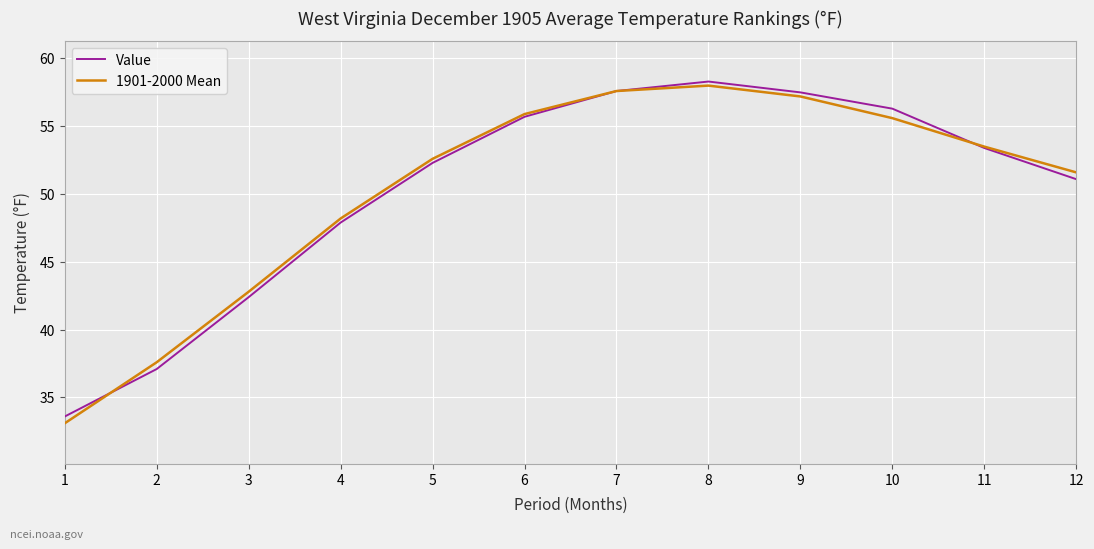

List the labels in order of 1901-2000 Mean value, largest first.

8, 7, 9, 6, 10, 11, 5, 12, 4, 3, 2, 1